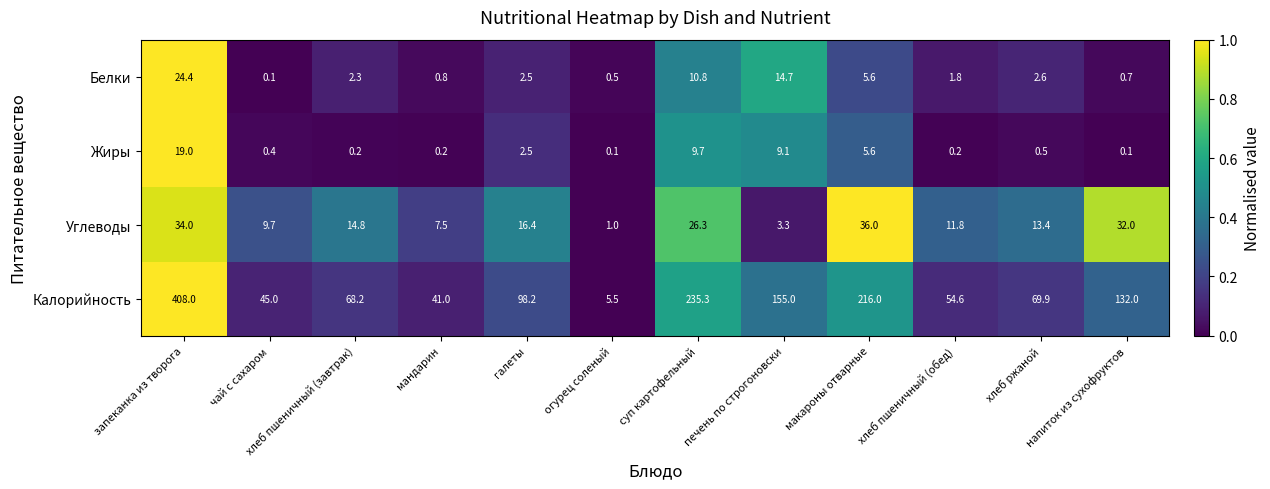

True or false: Жиры has a value of 2.9 at суп картофельный.

False